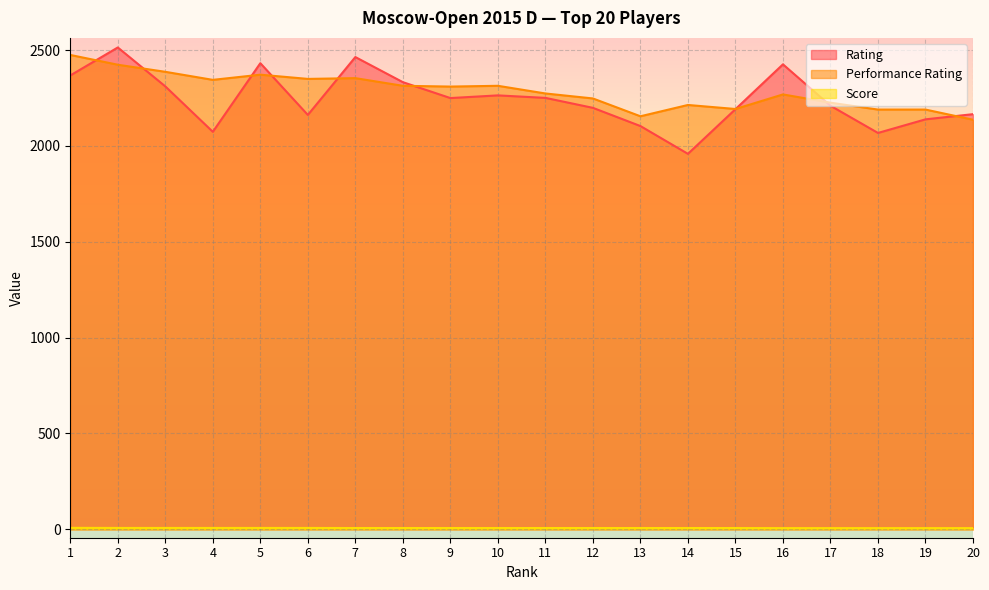

Is it true that Rating equals 2311.0 at 3?

True